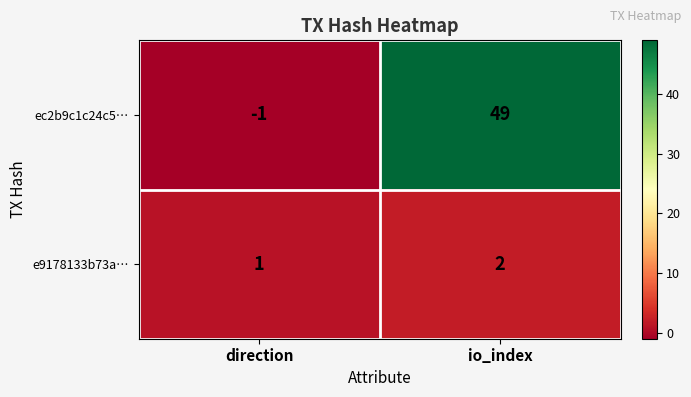

What is the difference between the highest and lowest values at io_index?

47